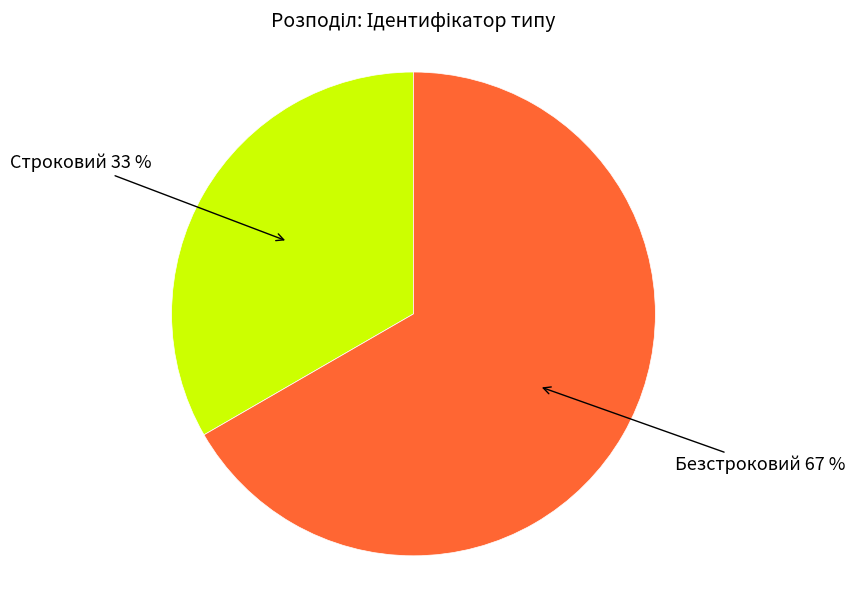

Is there a majority slice in this chart?

Yes